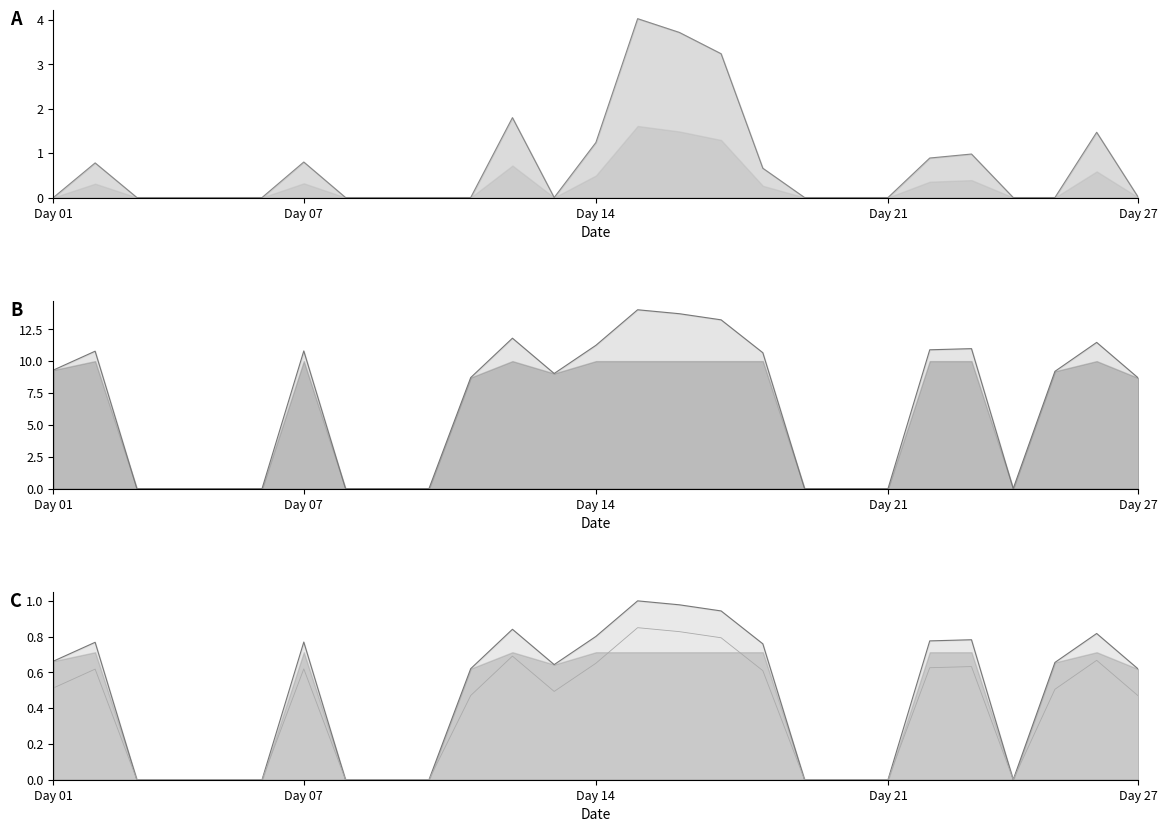

What is the total value across all series at 18?

11.3